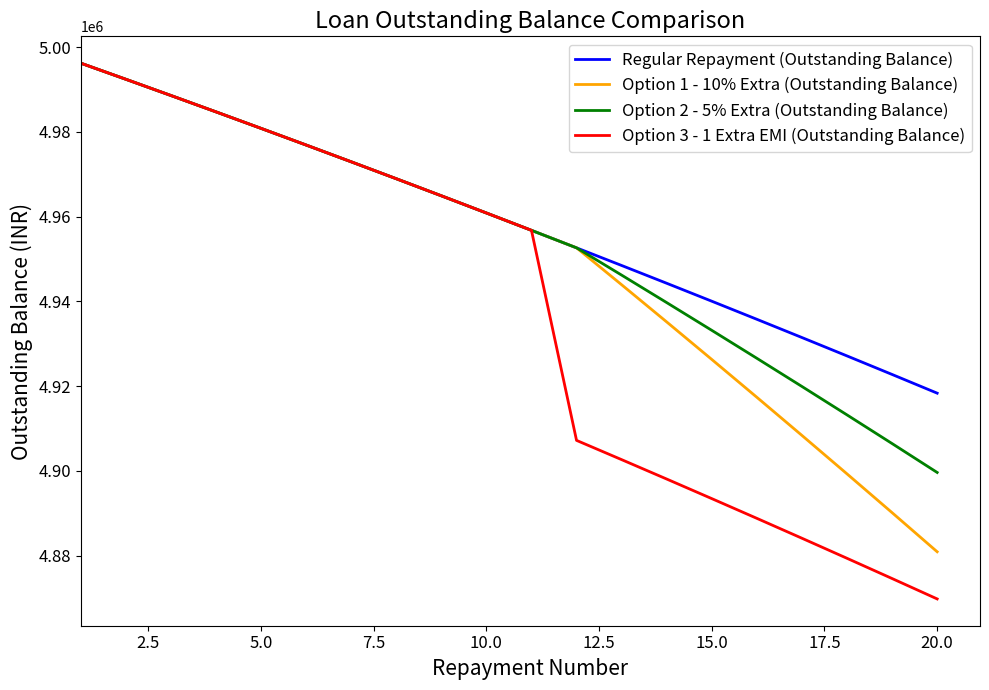

Rank the series by their average value, from highest to lowest.

Regular Repayment (Outstanding Balance), Option 2 - 5% Extra (Outstanding Balance), Option 1 - 10% Extra (Outstanding Balance), Option 3 - 1 Extra EMI (Outstanding Balance)